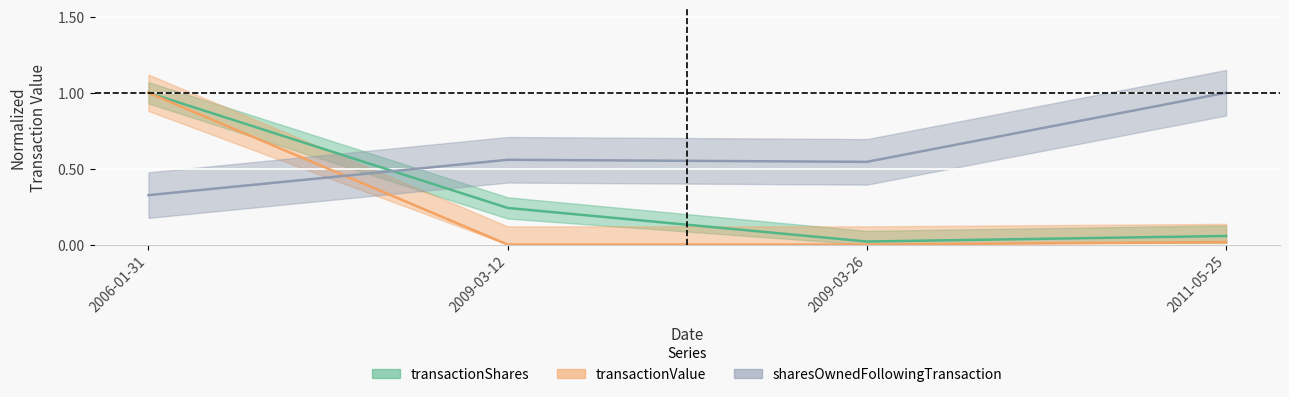

Rank the series by their maximum value, from highest to lowest.

transactionShares, transactionValue, sharesOwnedFollowingTransaction